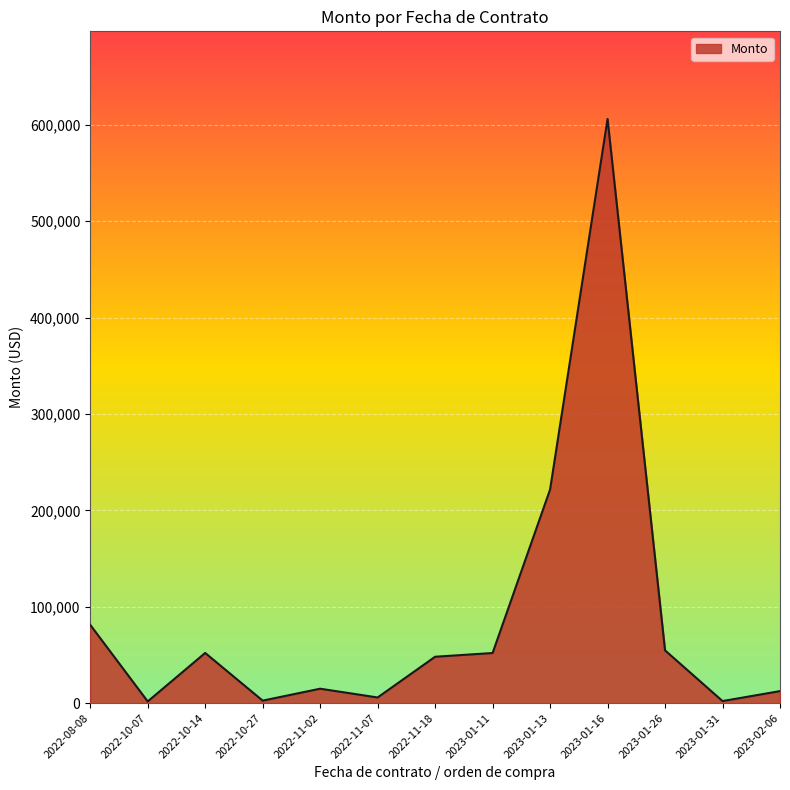

How many lines are shown in the chart?

1